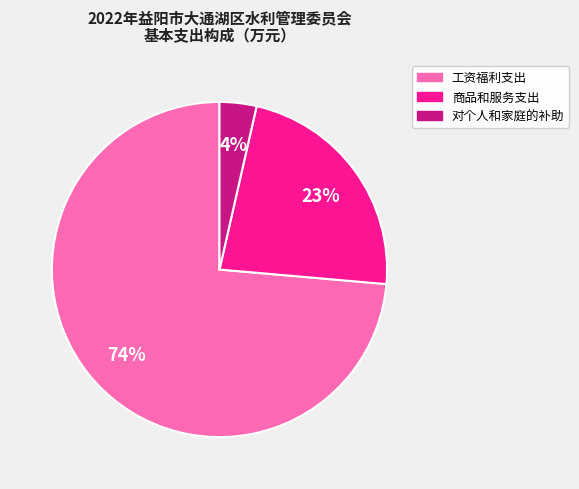

Between 商品和服务支出 and 对个人和家庭的补助, which is larger?

商品和服务支出